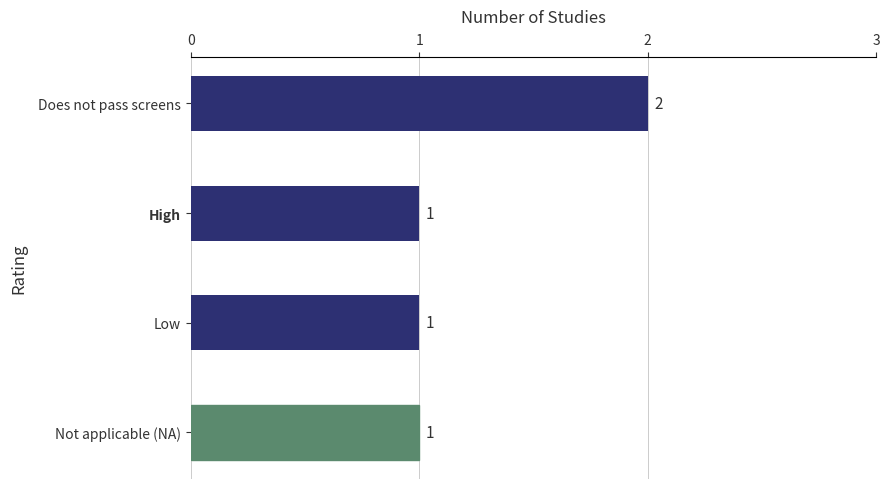

Is it true that the value at Does not pass screens is 3?

False